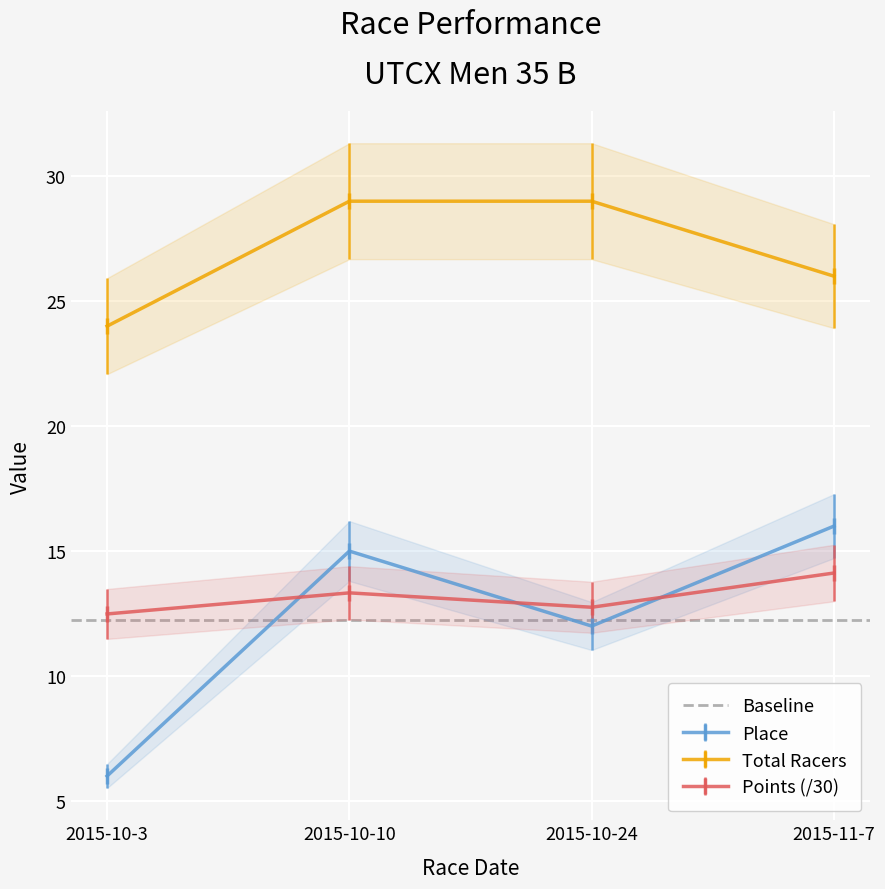

Where do Place and Points first cross each other?

2015-10-3 and 2015-10-10